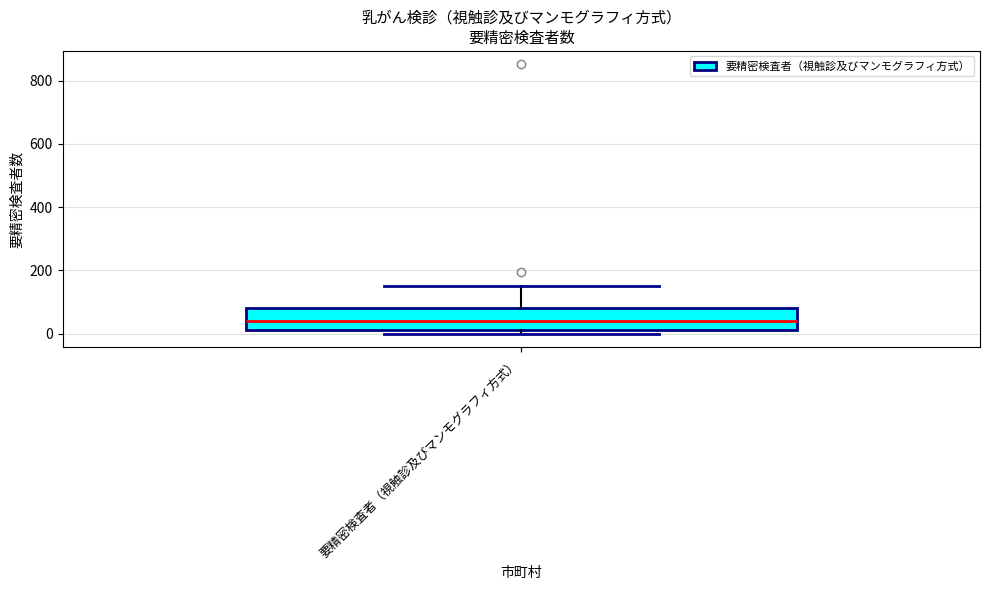

Where does the median line of the box for 要精密検査者（視触診及びマンモグラフィ方式） sit on the y-axis? The values are not printed on the chart, so give them approximately, as read against the axis.

40